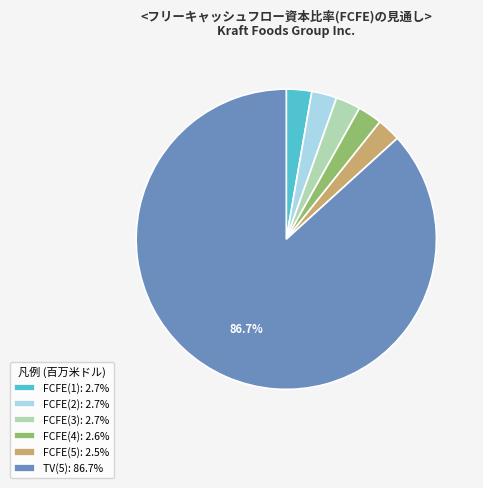

Does TV(5): 86.7% represent more than half of the total?

Yes